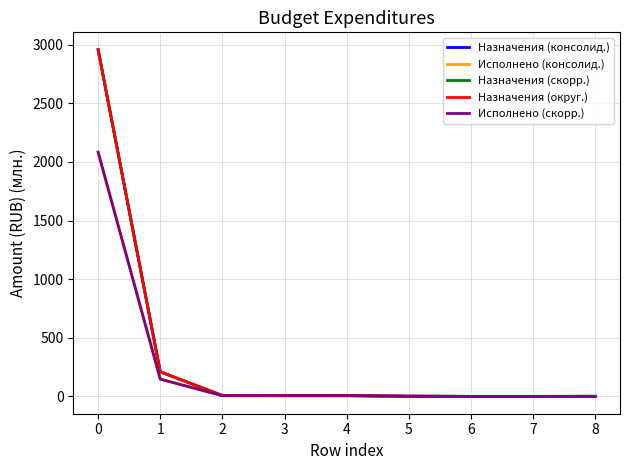

How many lines are shown in the chart?

5